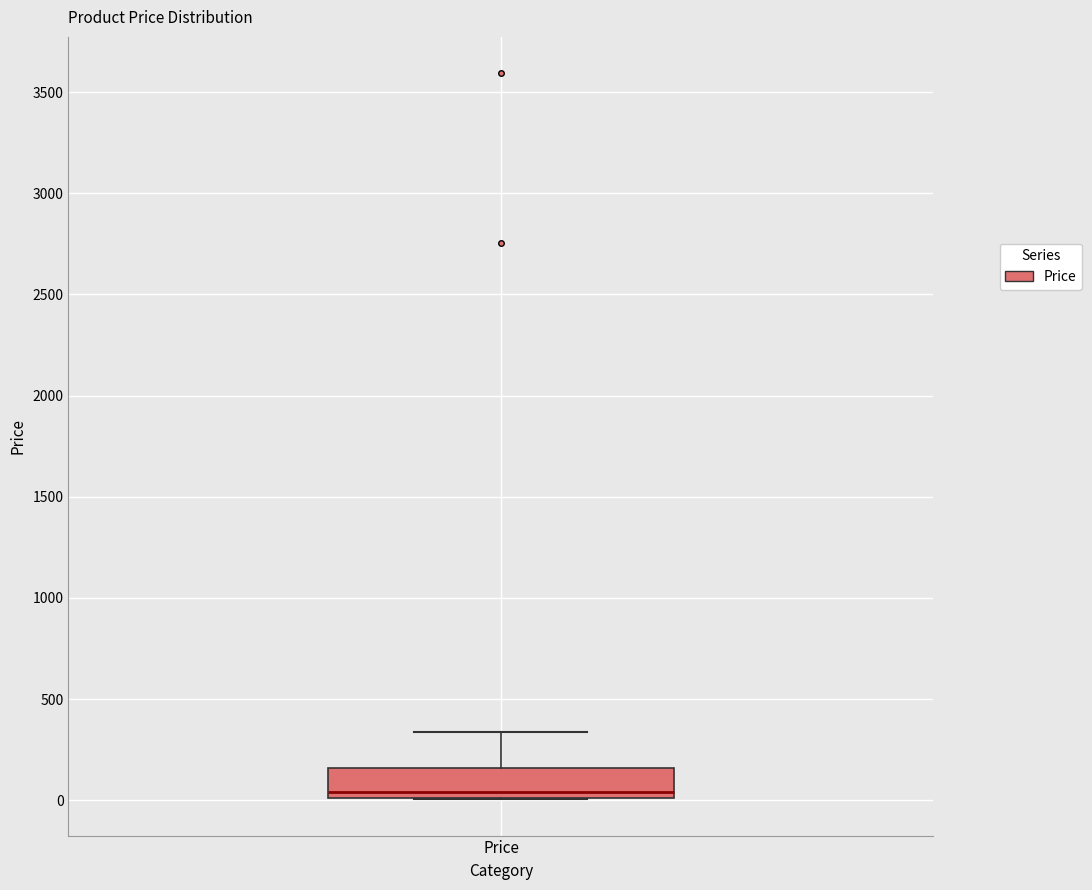

Transcribe this box plot: give where the median line is, the range the box spans, and where the two whiskers end, as read against the y-axis. The values are not printed on the chart, so give them approximately, as read against the axis.

median 50, box 0 to 150, whiskers 0 to 350